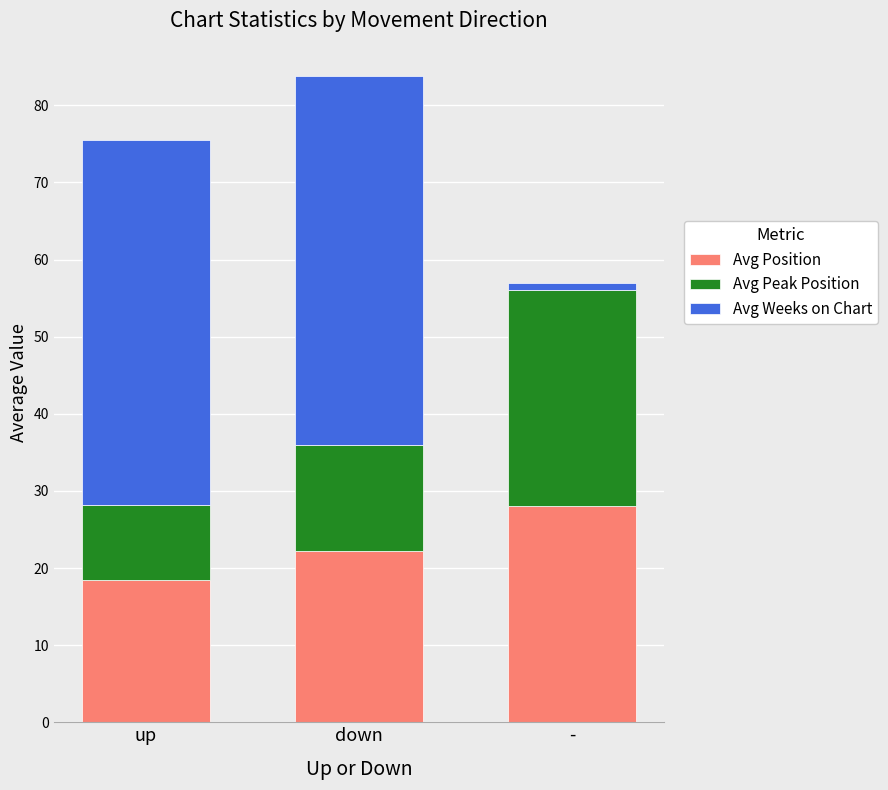

Read the Avg Position value at up.

18.4